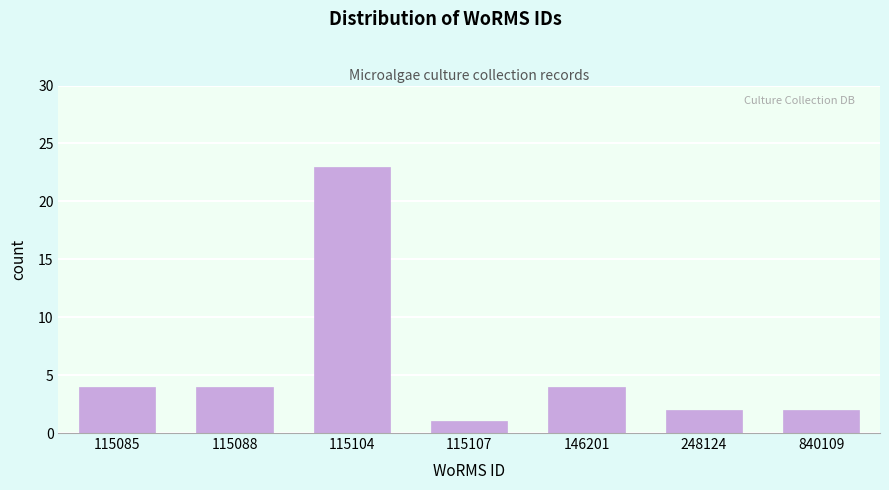

Reading left to right, what are all the values shown in this chart?

4	4	23	1	4	2	2